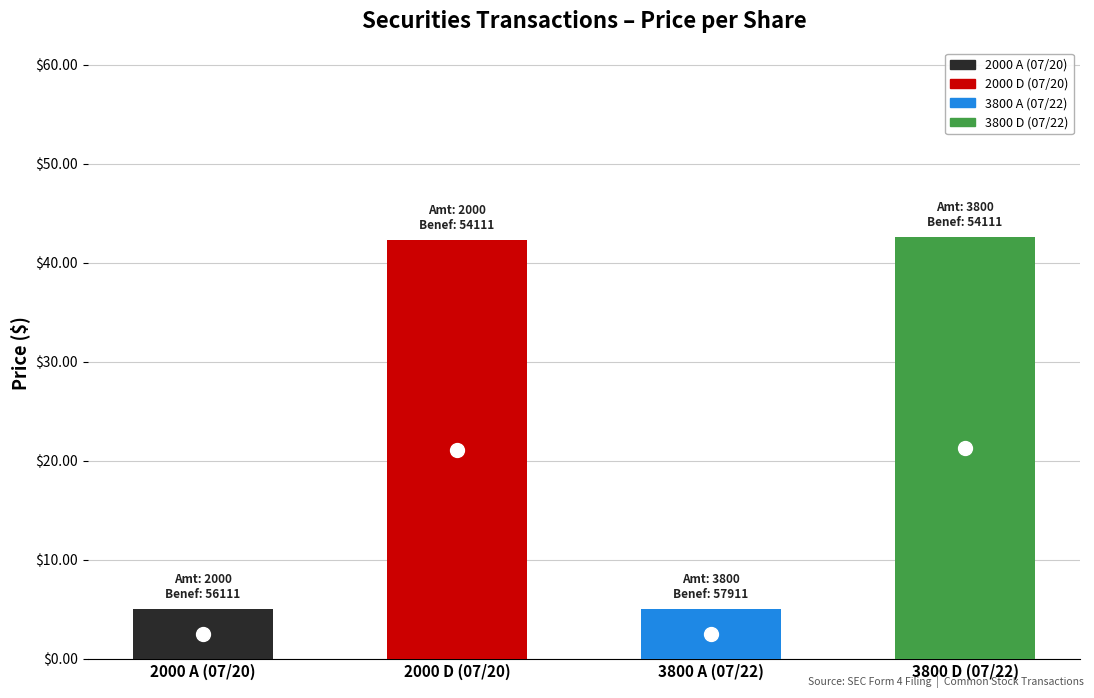

What is the change in value from 2000 A (07/20) to 3800 D (07/22)?

+37.6